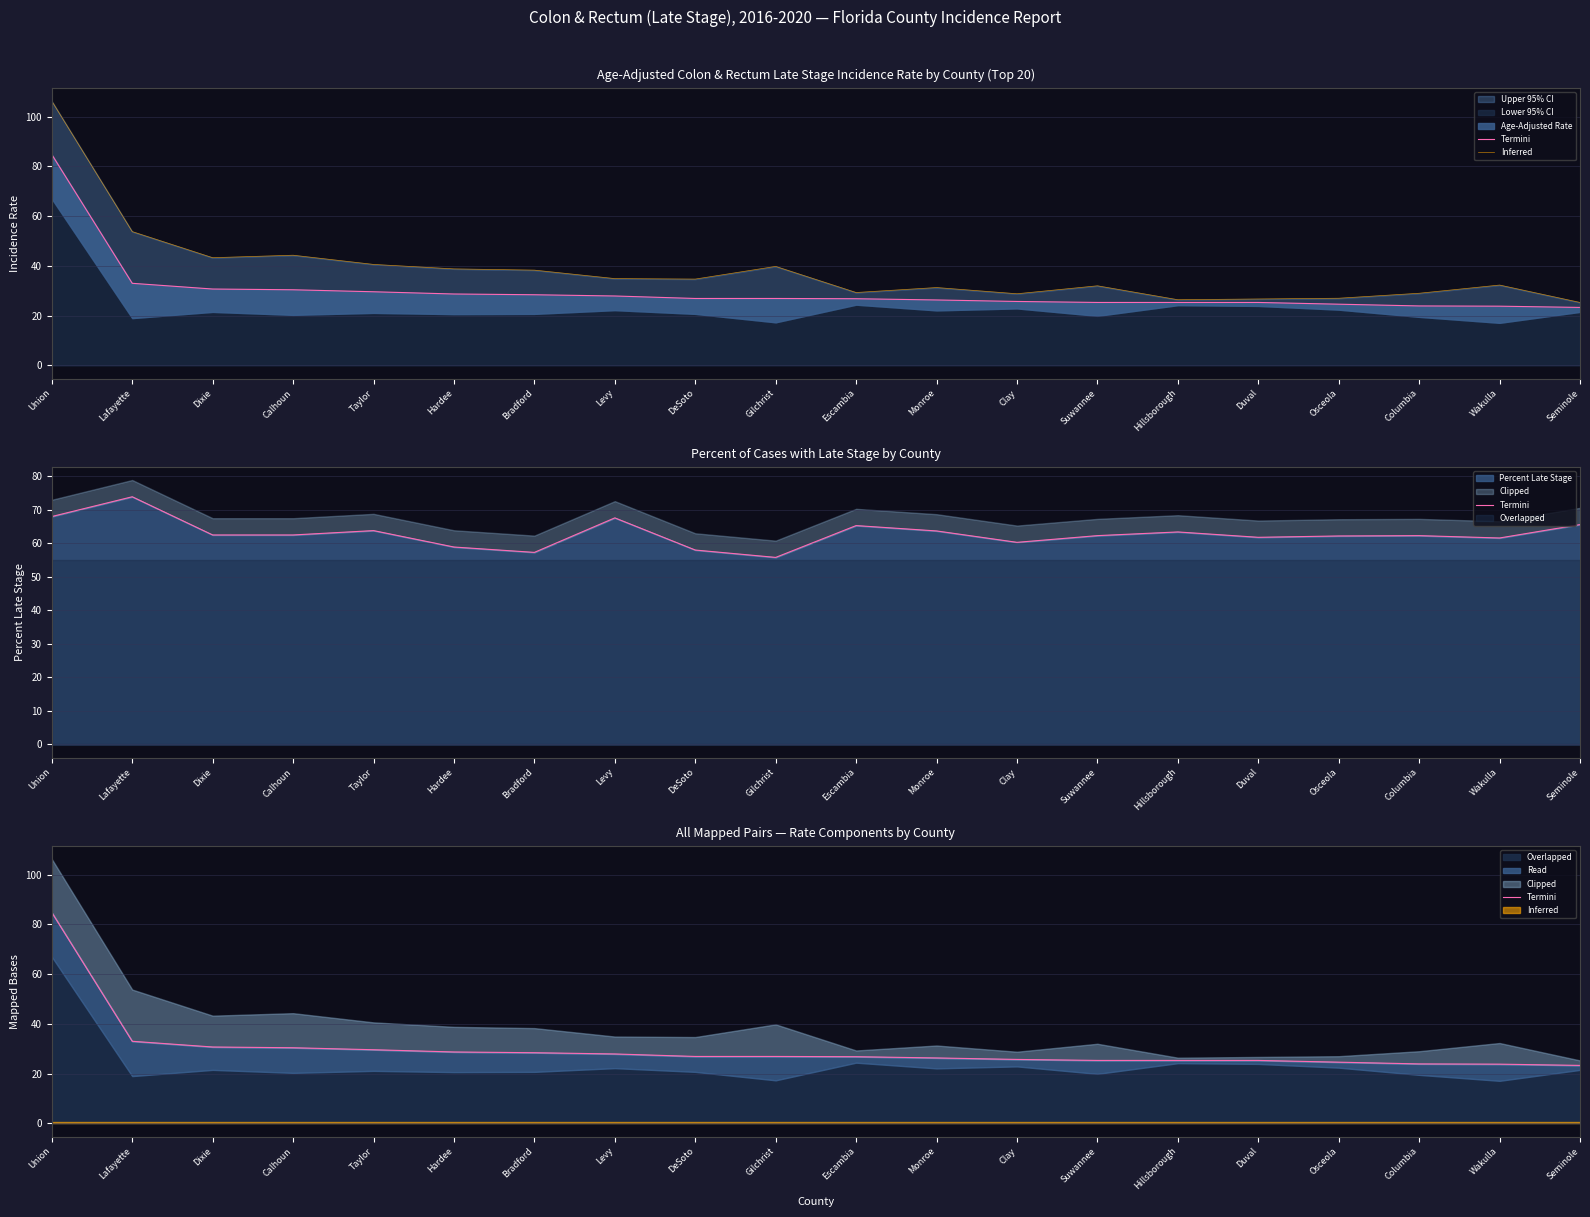

Which category has the lowest value across all series?

Seminole